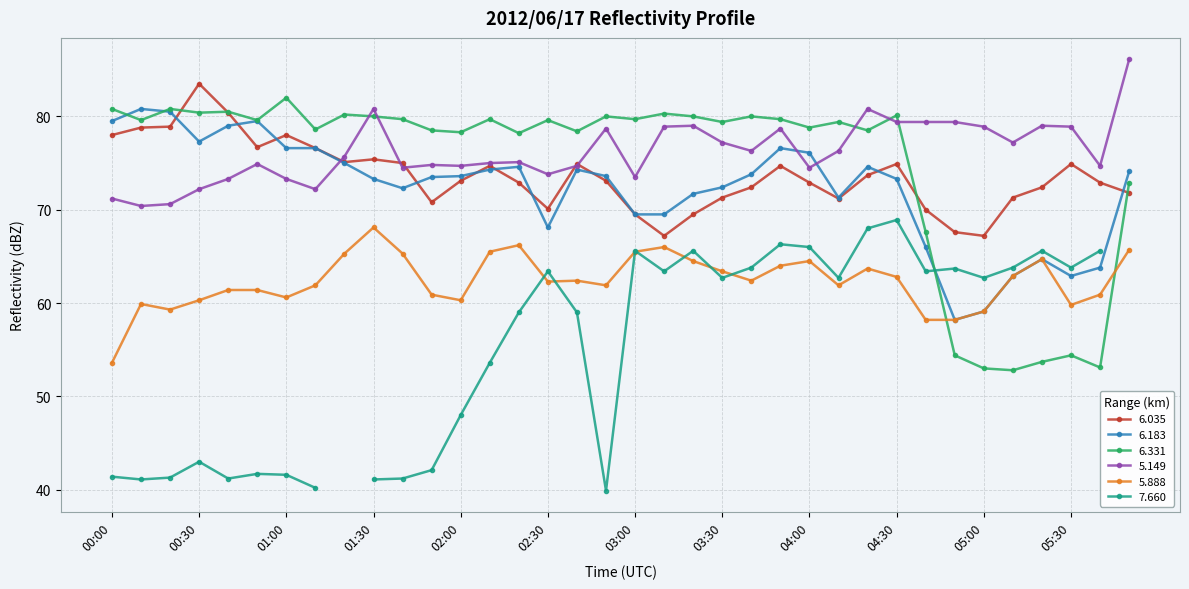

What is the sum of all   6.035 values?

2651.4